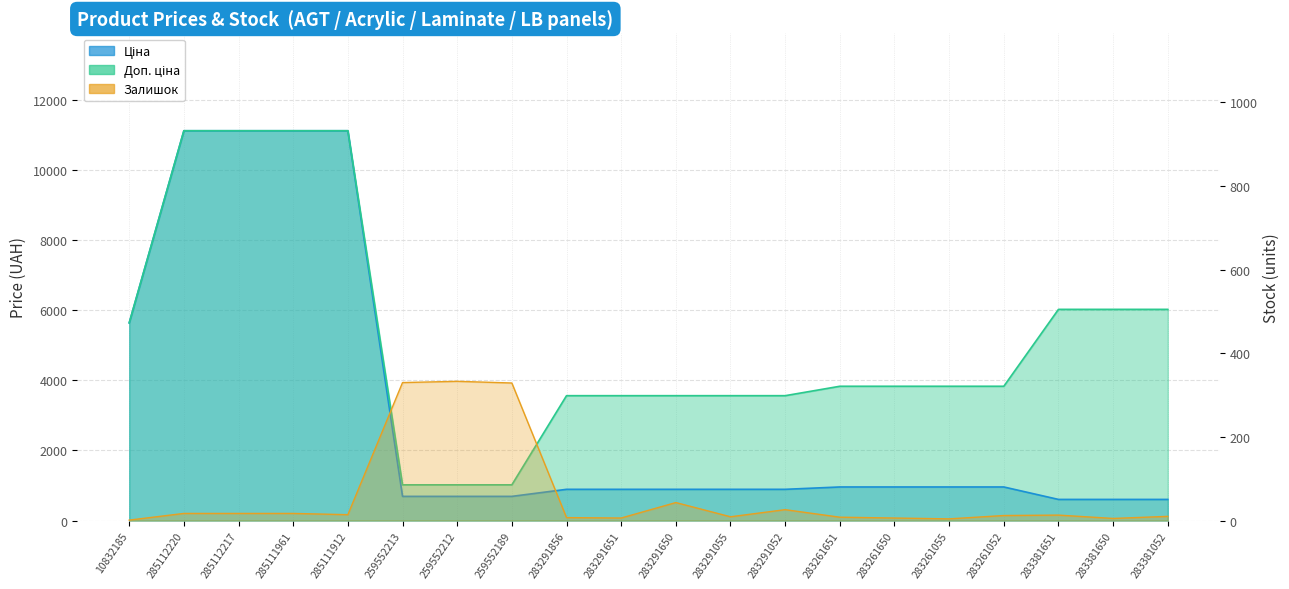

What is the average value of the Ціна series?

3112.1